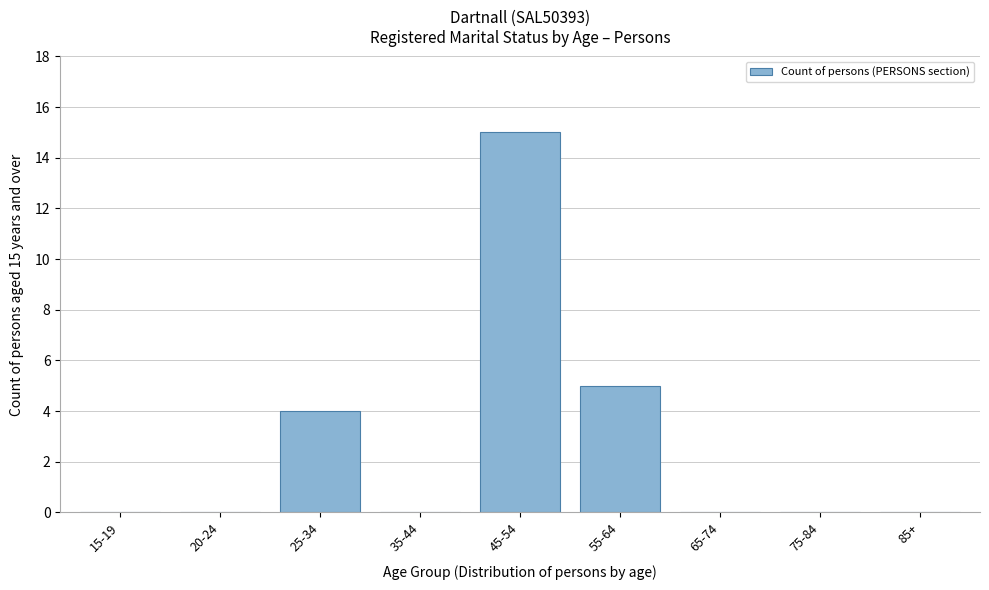

Reading left to right, extract all data points from this chart.

15-19=0	20-24=0	25-34=4	35-44=0	45-54=15	55-64=5	65-74=0	75-84=0	85+=0